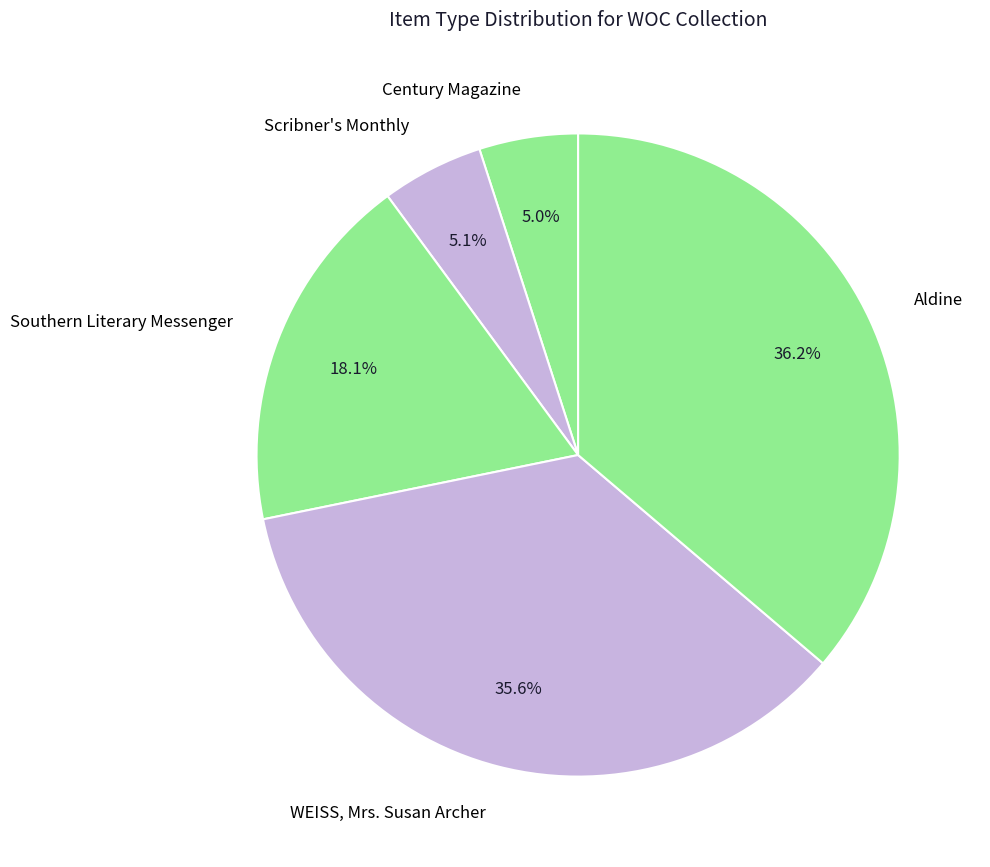

What portion of the pie excludes Aldine?

63.8%